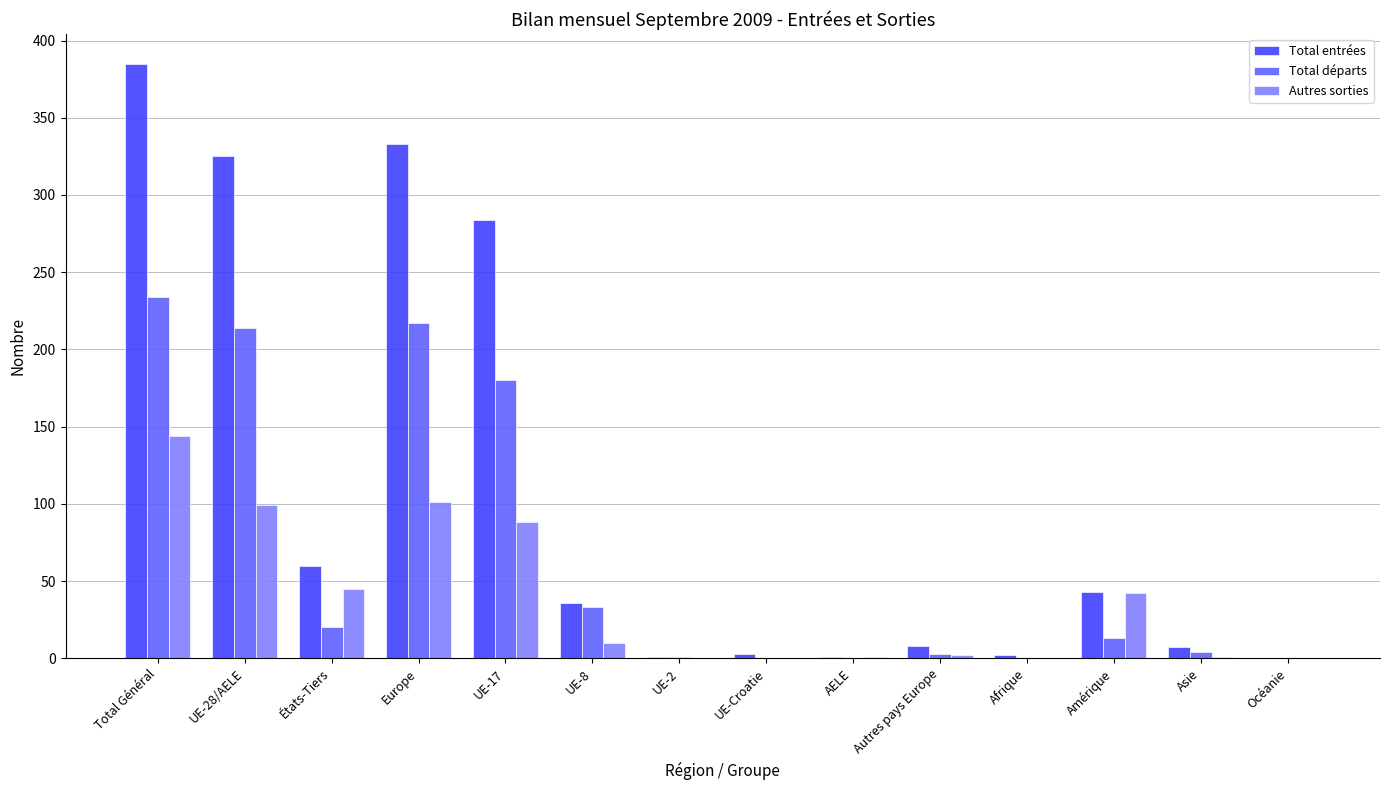

At which label is Total entrées closest to 192?

UE-17